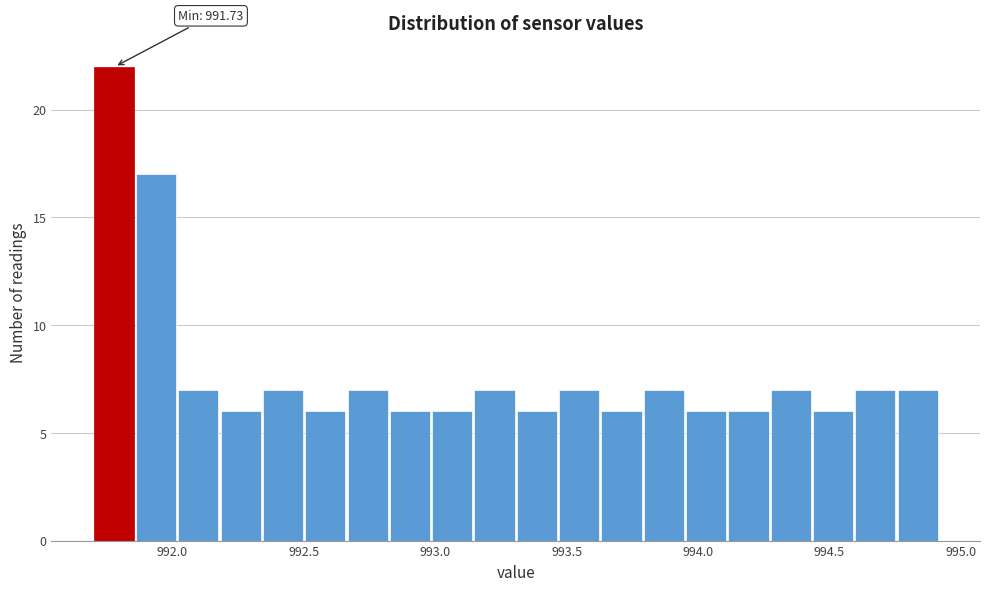

Read against the x-axis, roughly where is the centre of the tallest bar?

991.80